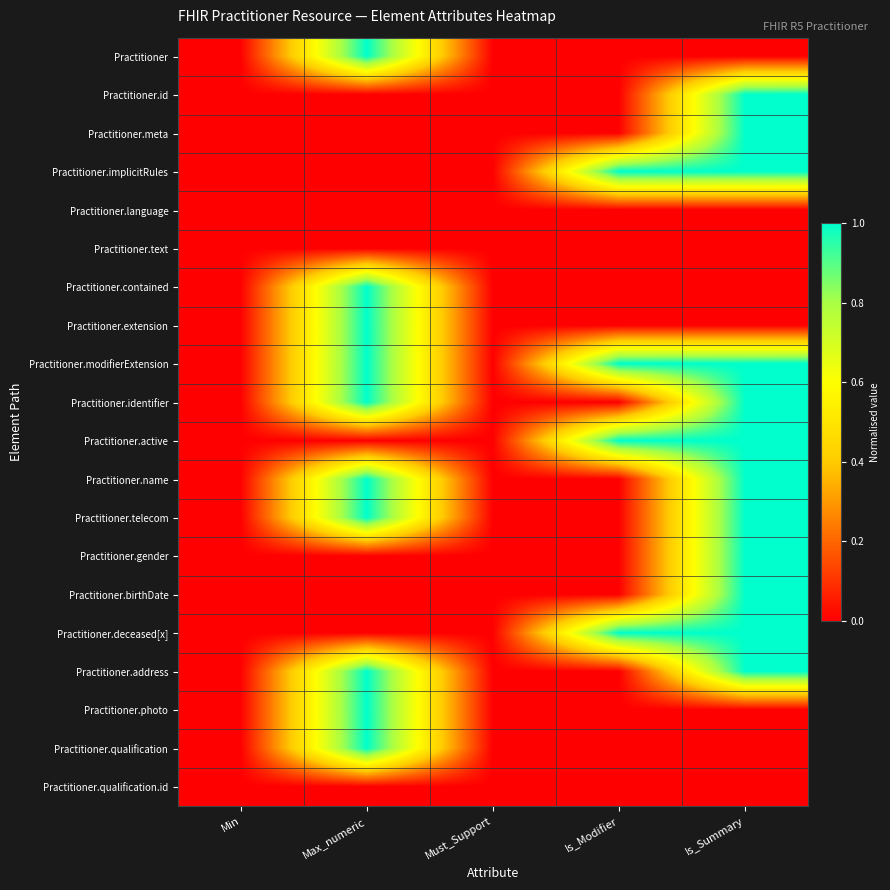

At Is_Summary, list the series in order from smallest to largest.

Practitioner, Practitioner.language, Practitioner.text, Practitioner.contained, Practitioner.extension, Practitioner.photo, Practitioner.qualification, Practitioner.qualification.id, Practitioner.id, Practitioner.meta, Practitioner.implicitRules, Practitioner.modifierExtension, Practitioner.identifier, Practitioner.active, Practitioner.name, Practitioner.telecom, Practitioner.gender, Practitioner.birthDate, Practitioner.deceased[x], Practitioner.address